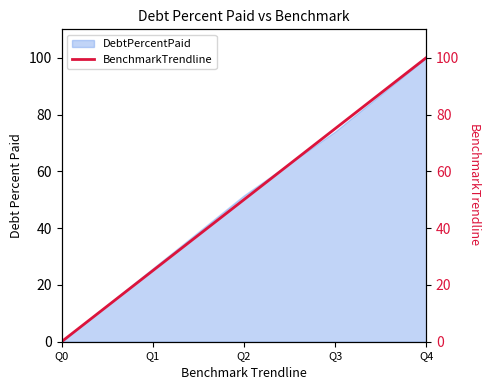

Rank the categories by value from lowest to highest.

Q0, Q1, Q2, Q3, Q4